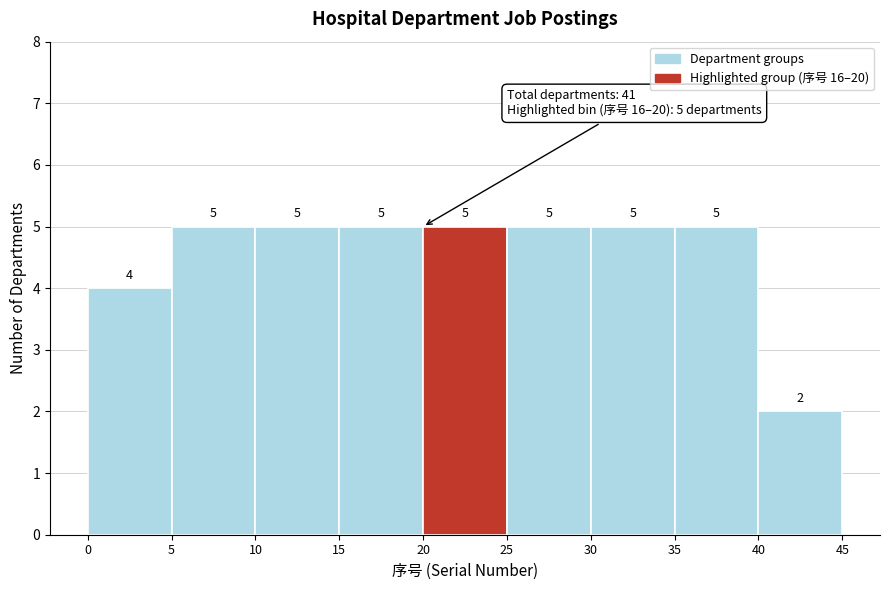

Reading left to right, list every bar in this chart as the range it spans on the x-axis followed by its height.

0 to 5: 4
5 to 10: 5
10 to 15: 5
15 to 20: 5
20 to 25: 5
25 to 30: 5
30 to 35: 5
35 to 40: 5
40 to 45: 2